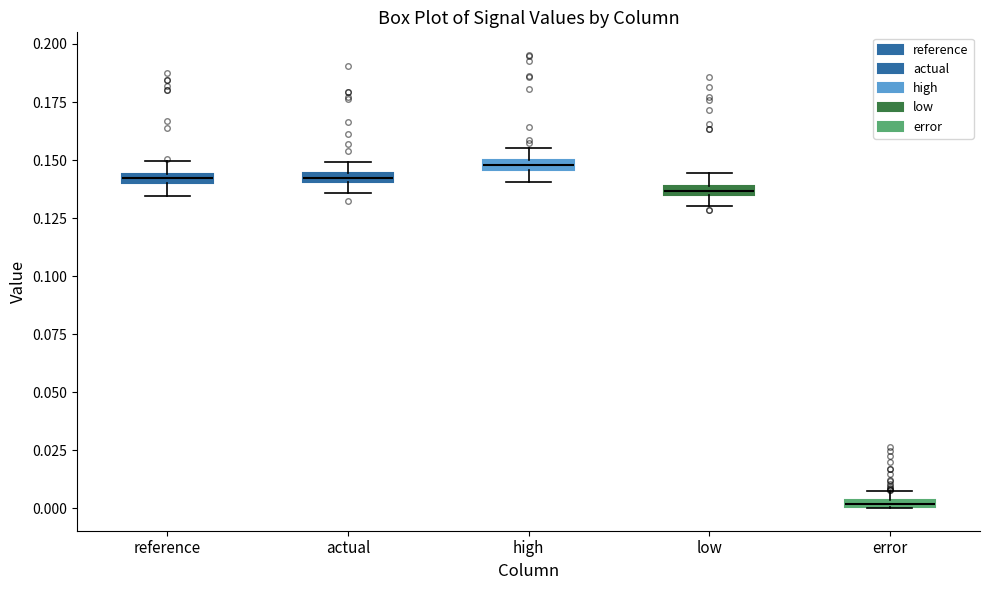

Where is the lower edge of the box for error on the y-axis? The values are not printed on the chart, so give them approximately, as read against the axis.

0.000